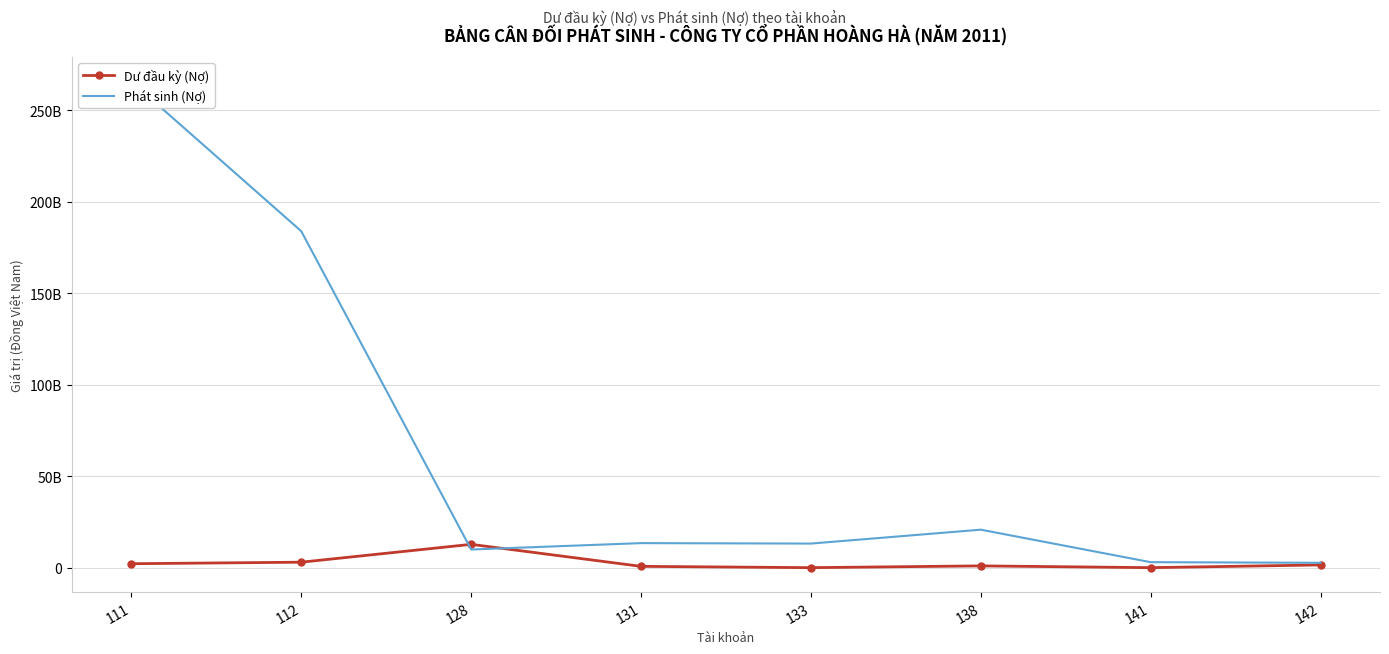

At which label does Phat sinh No first exceed 13408898507?

111